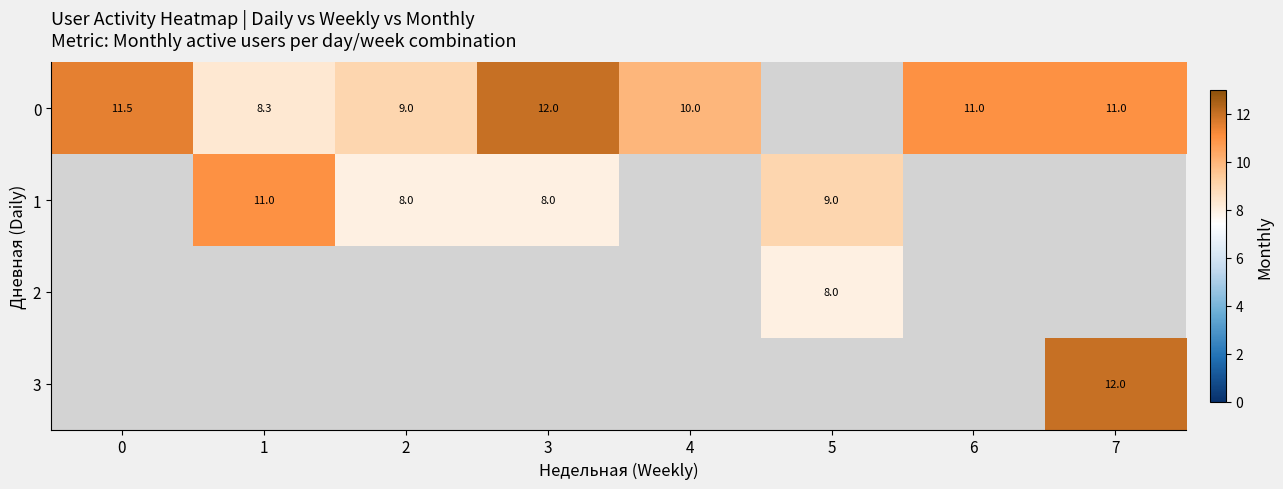

Is it true that 0 equals 11.8 at 2?

False